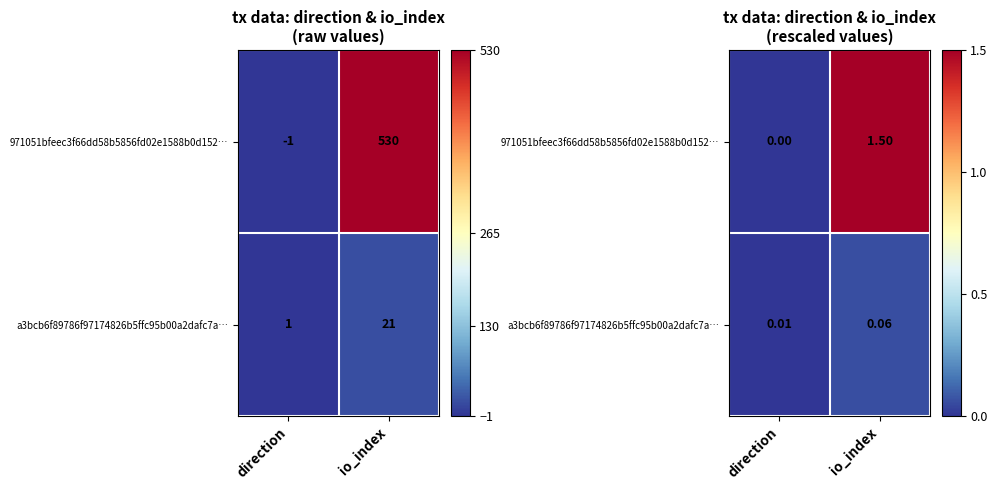

The value of a3bcb6f89786f97174826b5ffc95b00a2dafc7a… at io_index is 0.1. True or false?

True